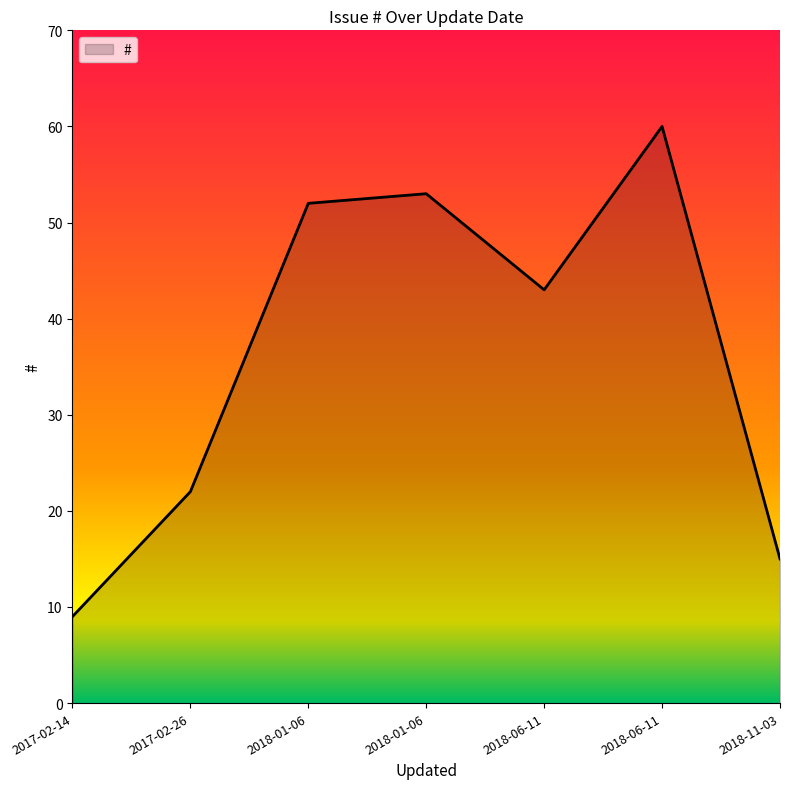

How many lines are shown in the chart?

1